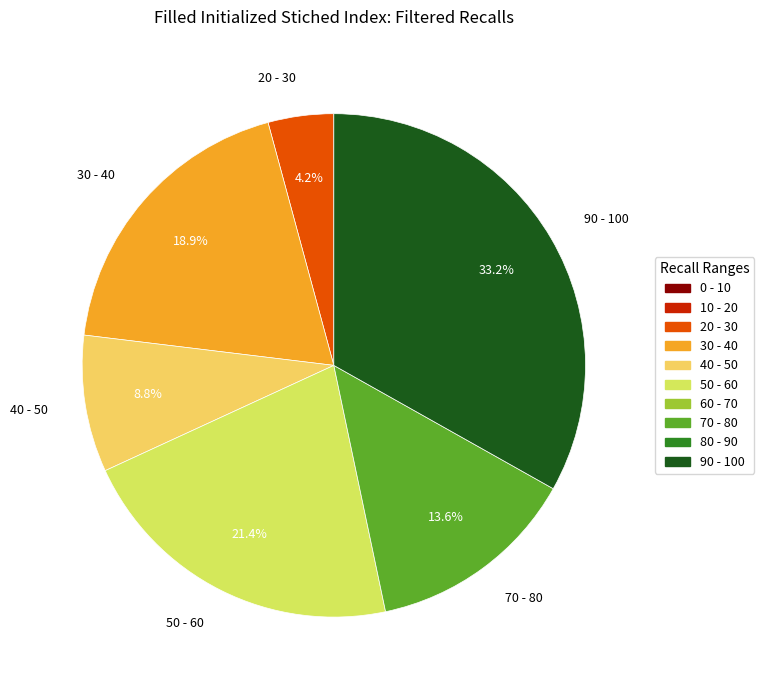

Which category has the biggest portion of the pie?

90 - 100